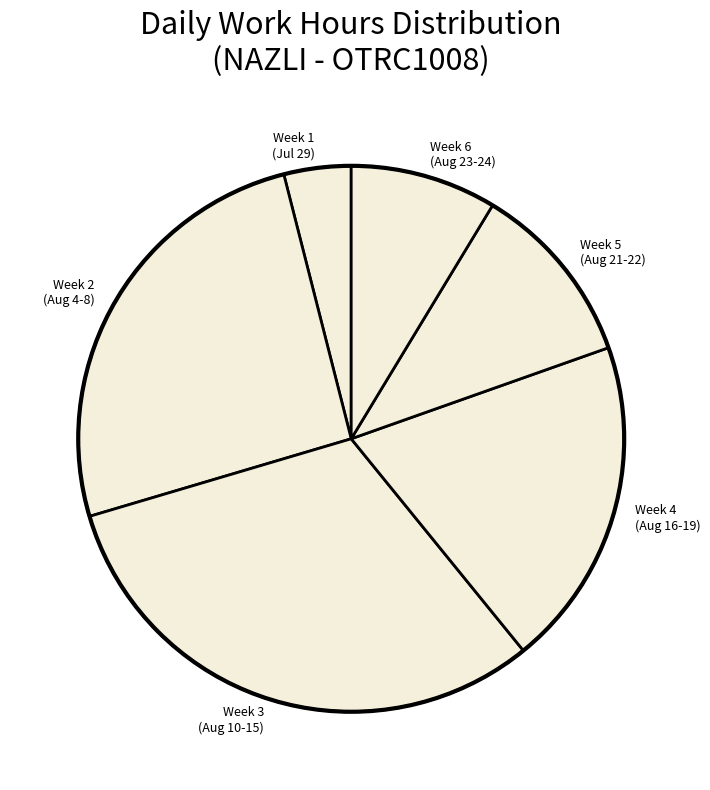

Is the sum of Week 1 (Jul 29) and Week 5 (Aug 21-22) greater than half?

No